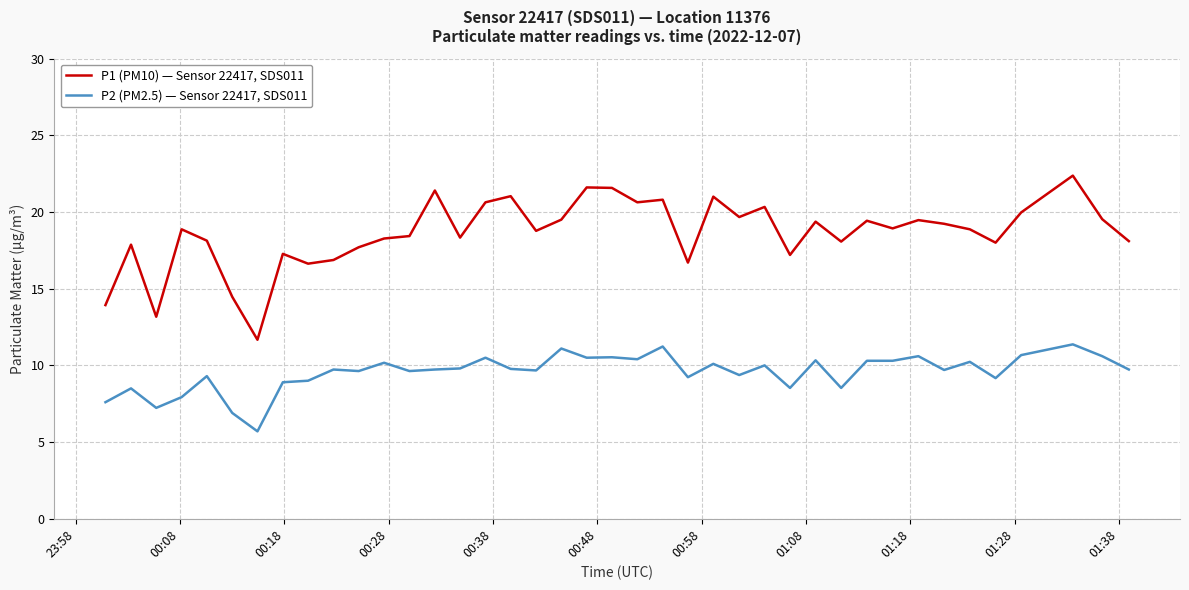

True or false: P1 (PM10) — Sensor 22417, SDS011 and P2 (PM2.5) — Sensor 22417, SDS011 intersect in this chart.

False